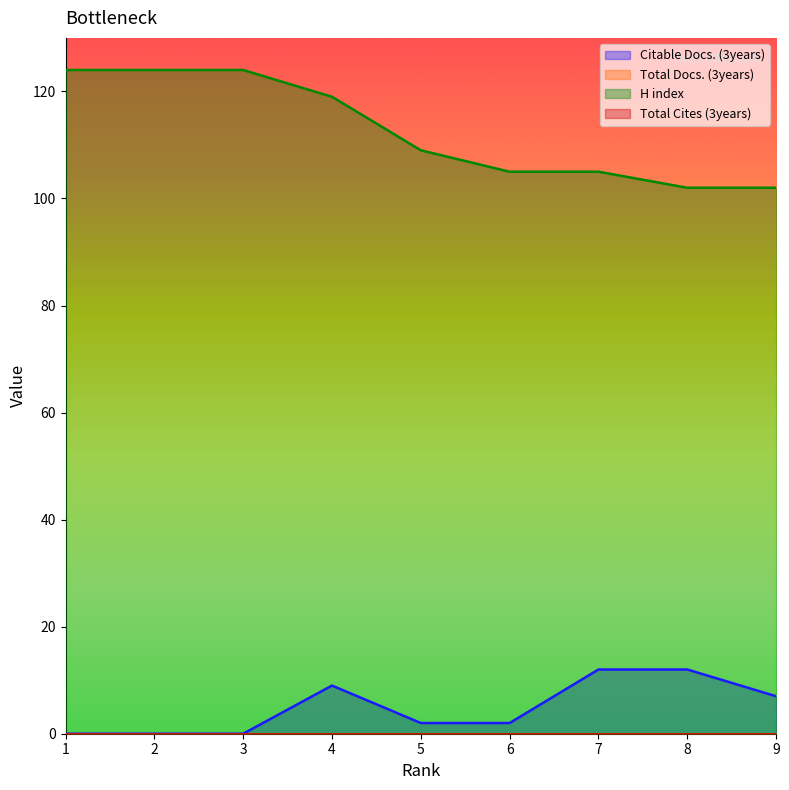

How many values in the Citable Docs. (3years) series exceed 2?

4